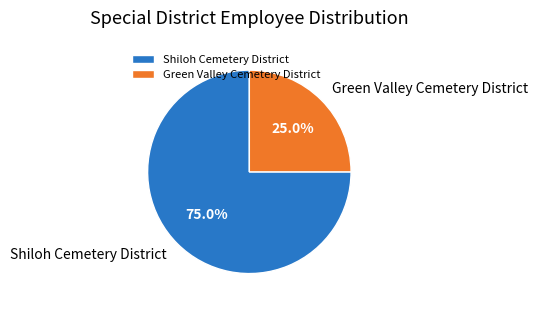

To the nearest percent, what percentage of the pie is Shiloh Cemetery District?

75%